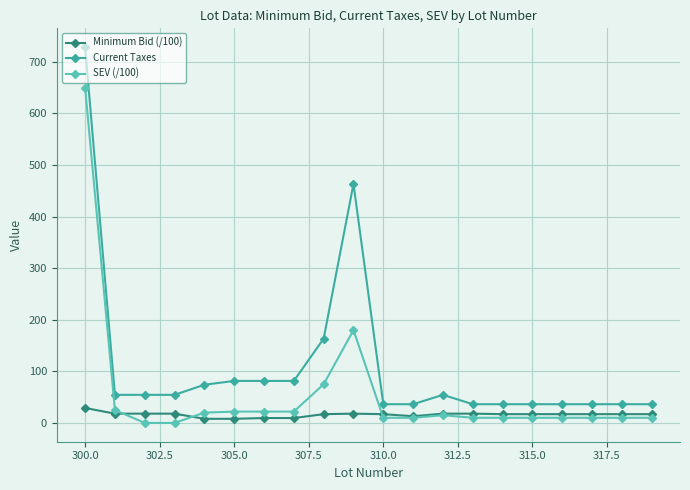

True or false: Current Taxes and SEV (/100) intersect in this chart.

False